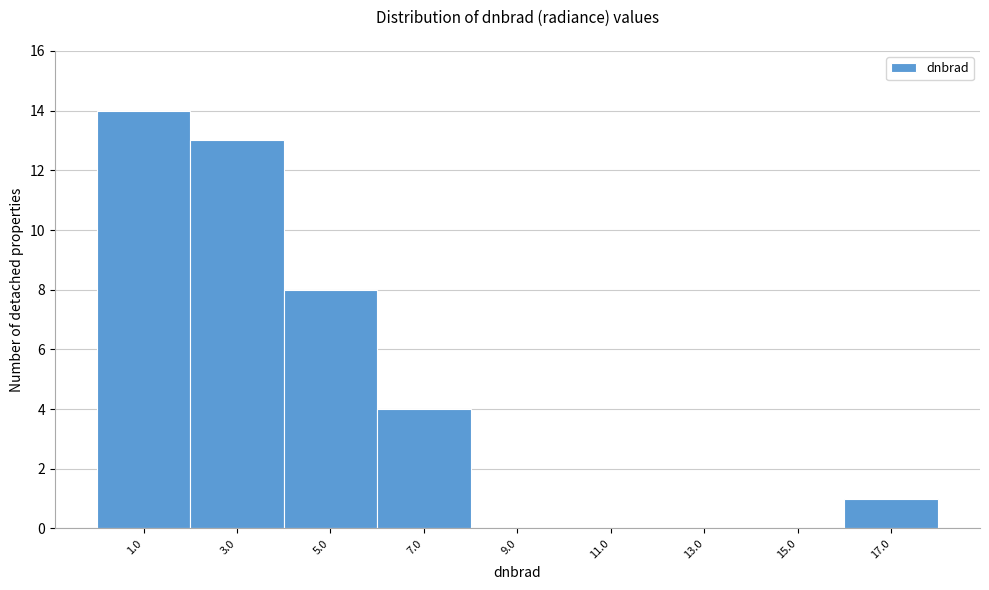

Reading right to left, what are all the values shown in this chart?

17.0=1	15.0=0	13.0=0	11.0=0	9.0=0	7.0=4	5.0=8	3.0=13	1.0=14